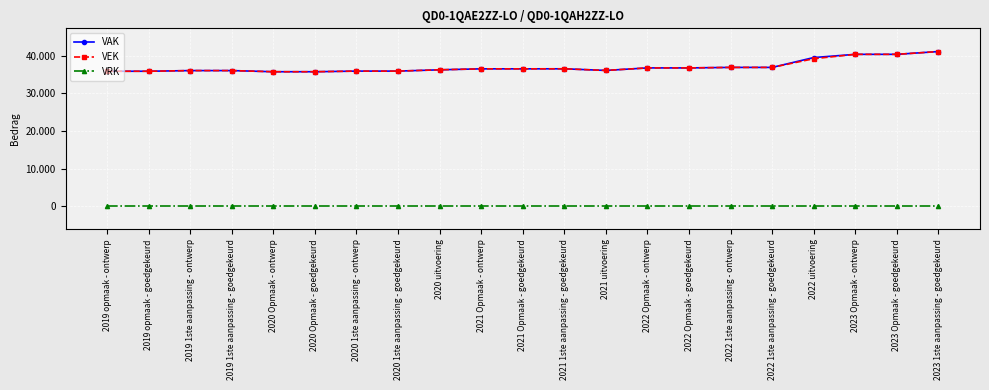

What is the sum of all VAK values?

776822